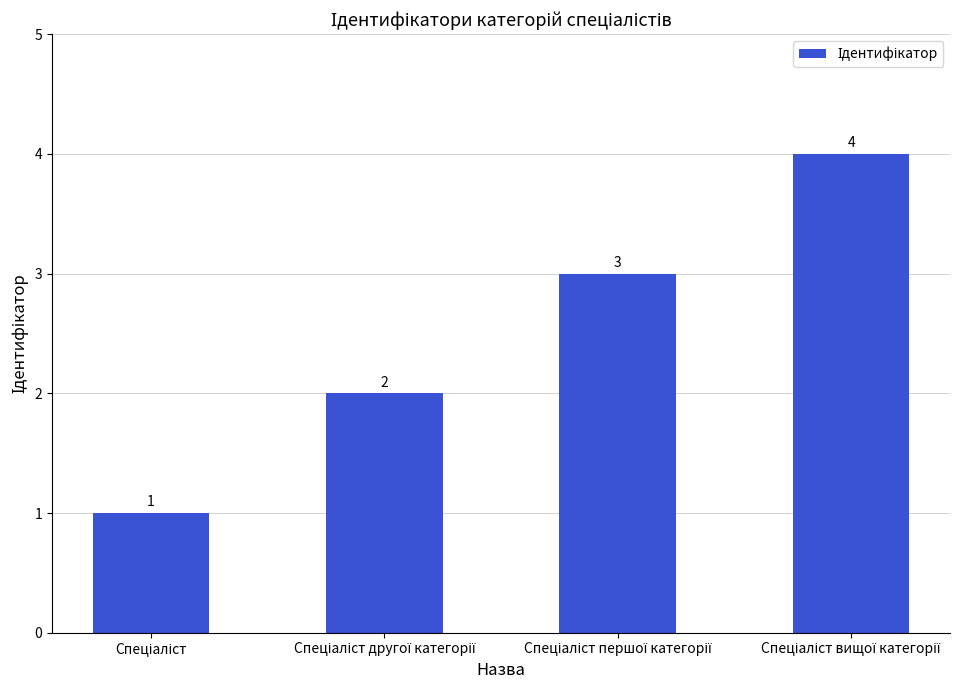

What is the maximum value shown in the chart?

4